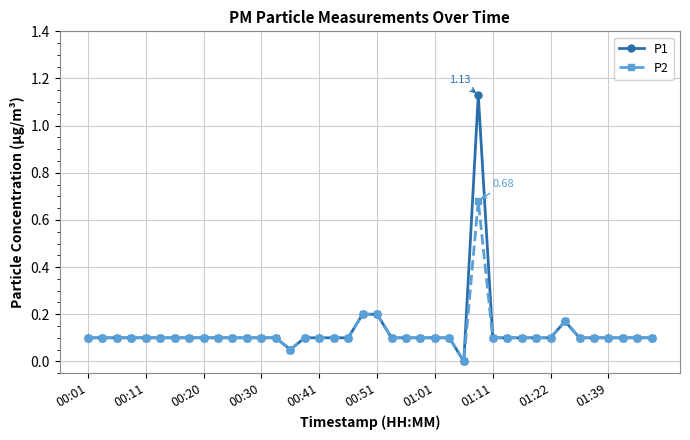

True or false: P1 has more than 0 interior local peaks.

True